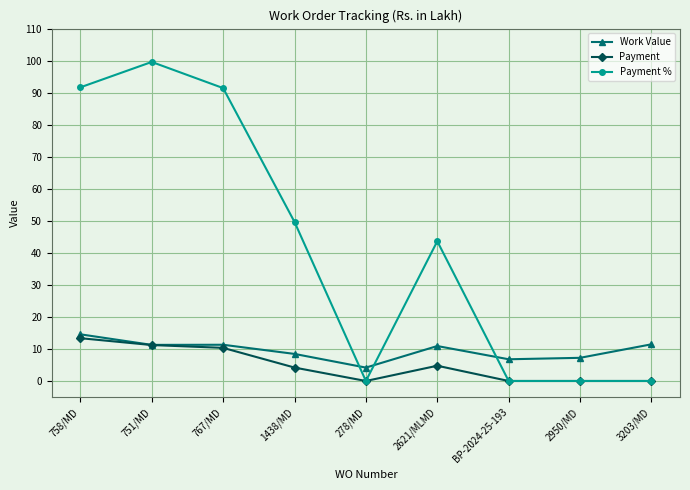

At which category does Payment % reach its first local valley?

278/MD